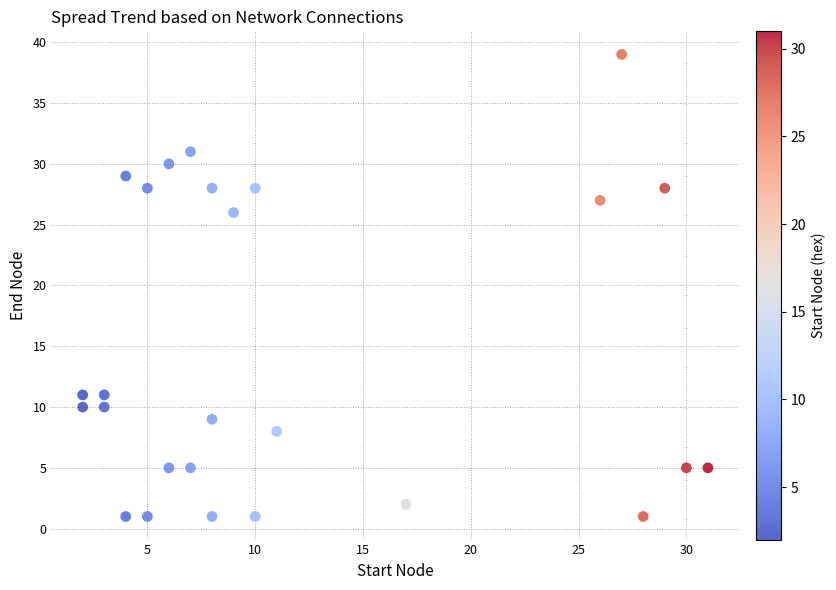

What Y value in the scatter plot is closest to 20?

26